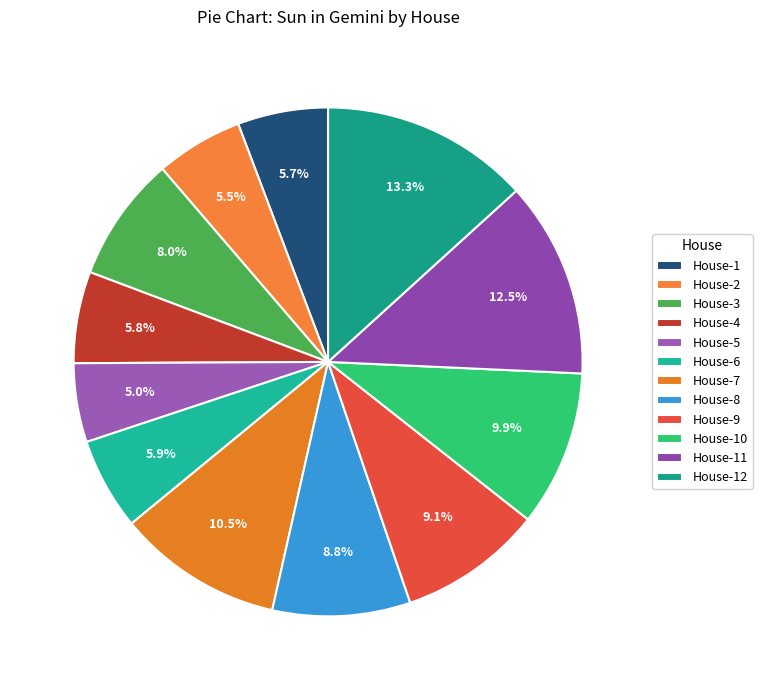

To the nearest percent, what percentage of the pie is House-8?

9%